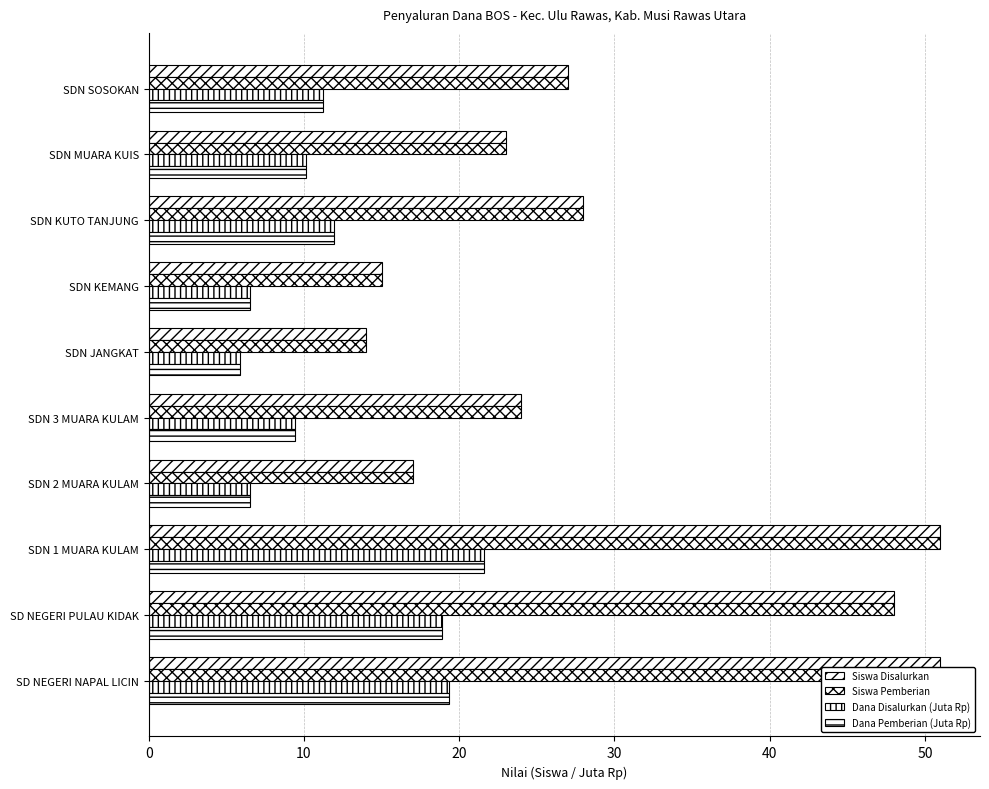

What is the average value of the Siswa Pemberian series?

29.8